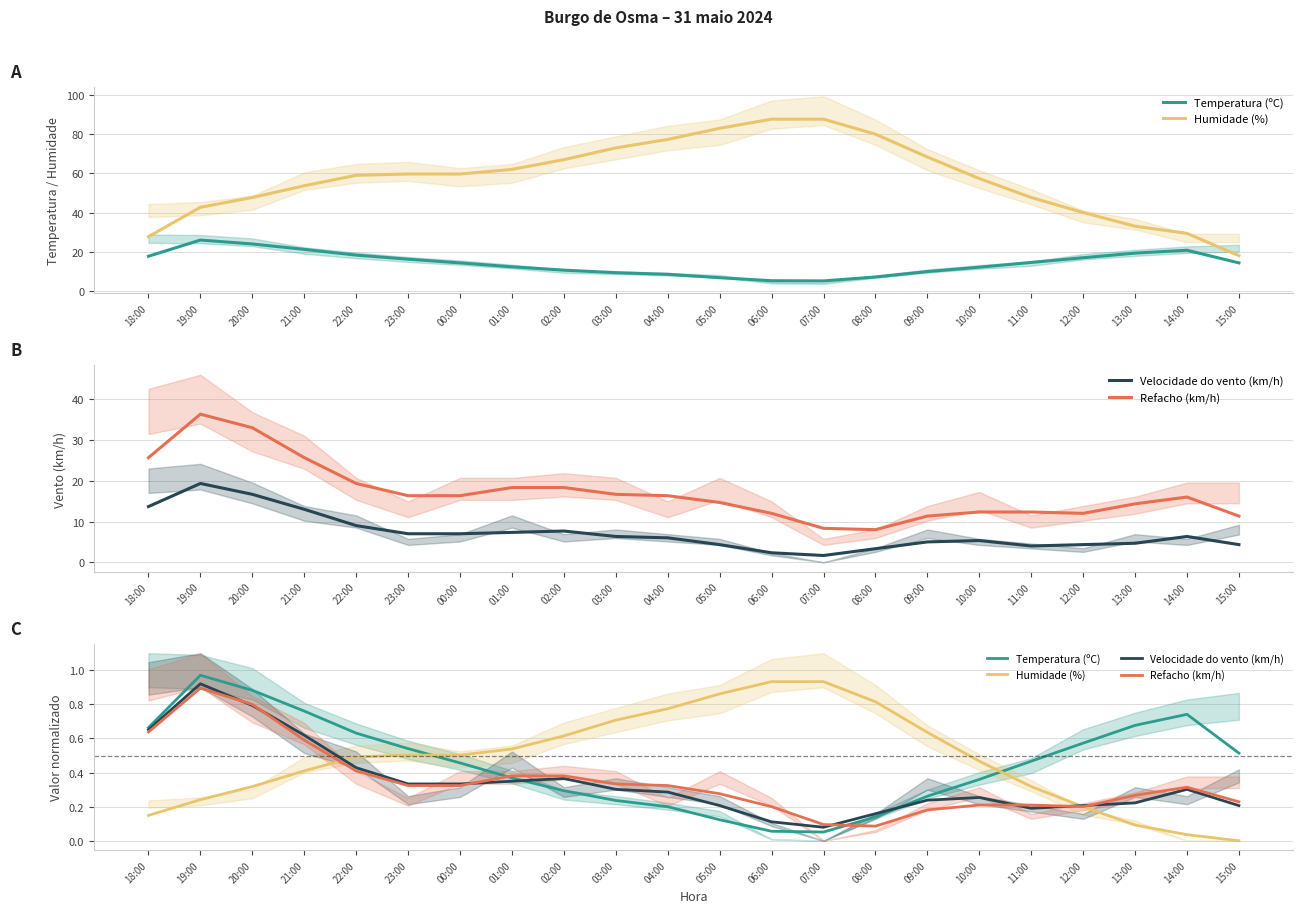

What is the maximum value shown in the chart?

1.0